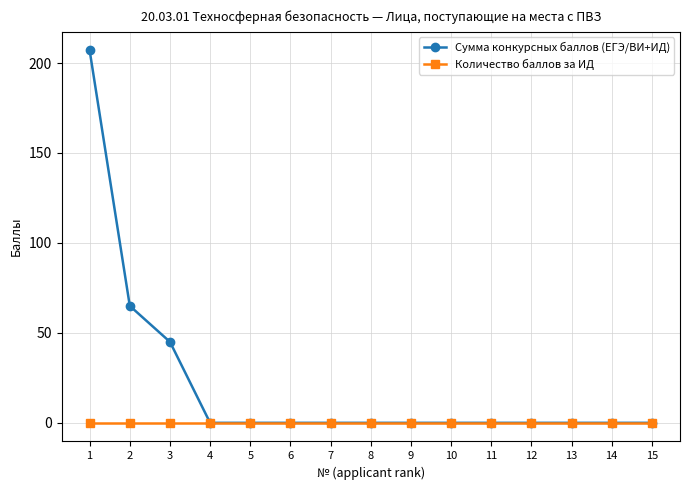

Which series has the largest total across all categories?

Сумма конкурсных баллов (ЕГЭ/ВИ+ИД)